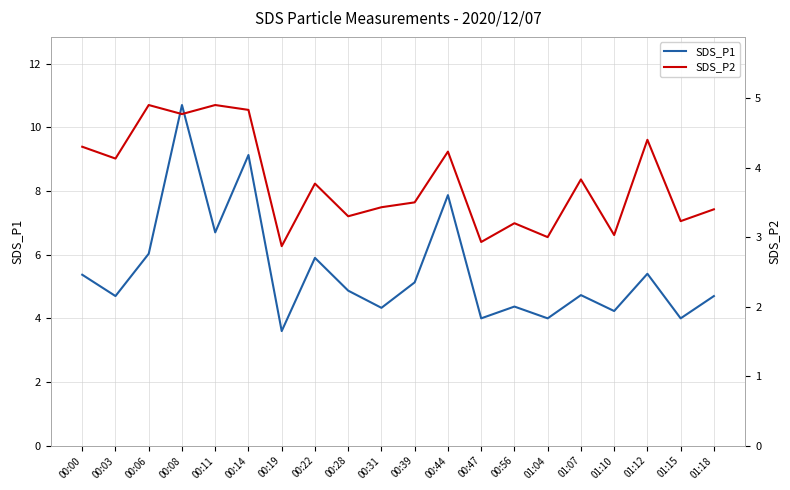

What is the label of the 17th point from the right?

00:08